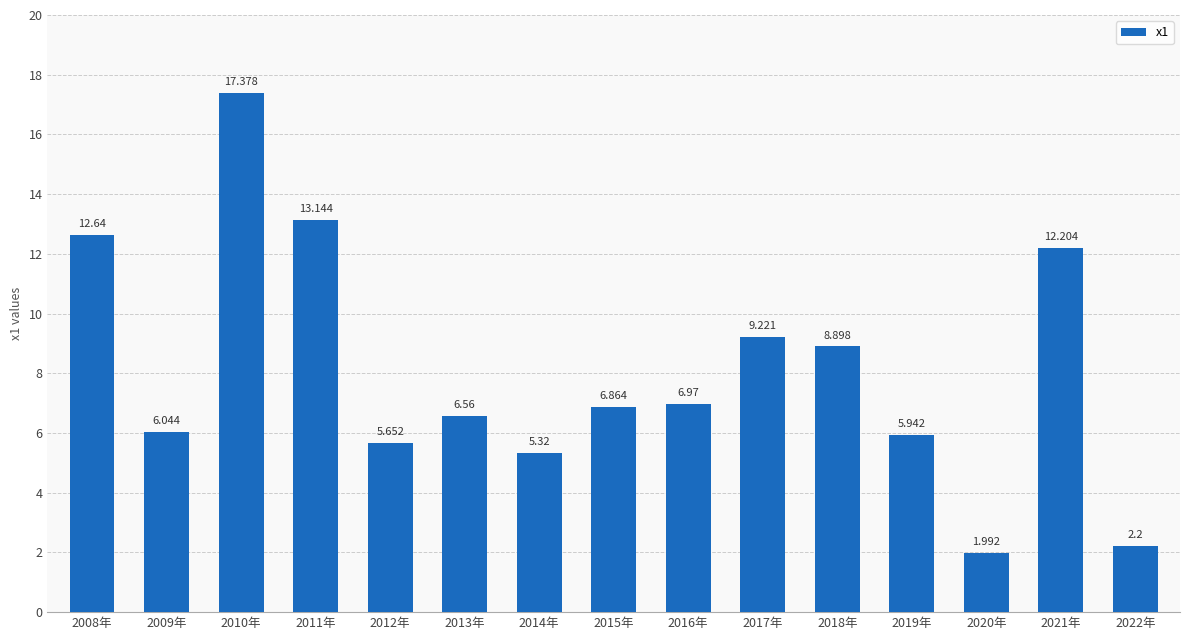

What is the label of the 11th bar from the left?

2018年